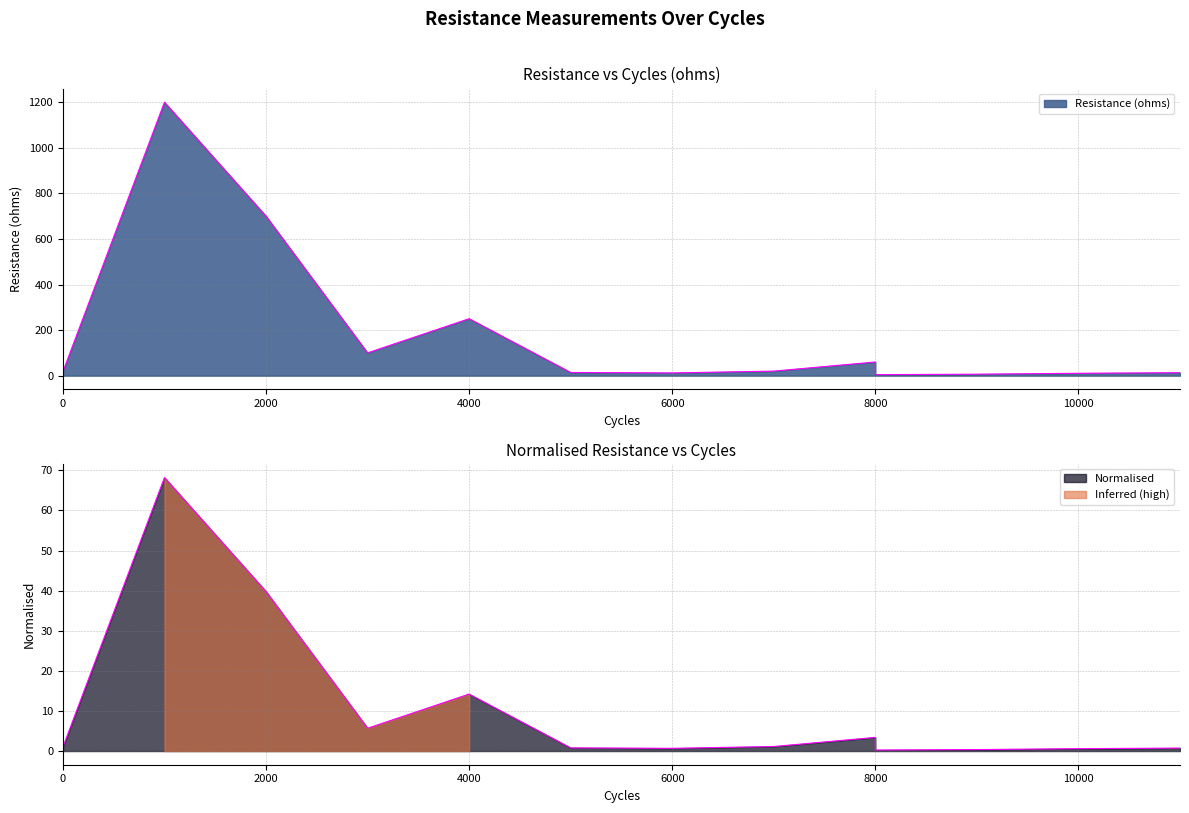

True or false: Resistance (ohms) has a value of 13.0 at 11000.

True